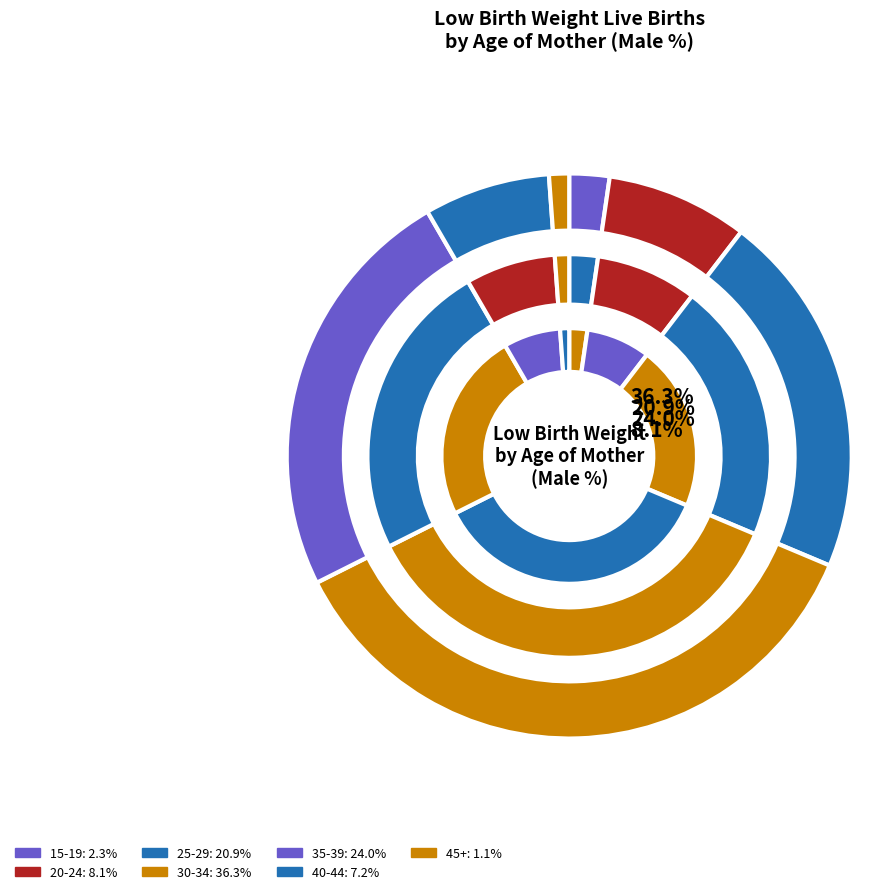

To the nearest percent, what is the combined percentage of 20-24 and 40-44?

15%